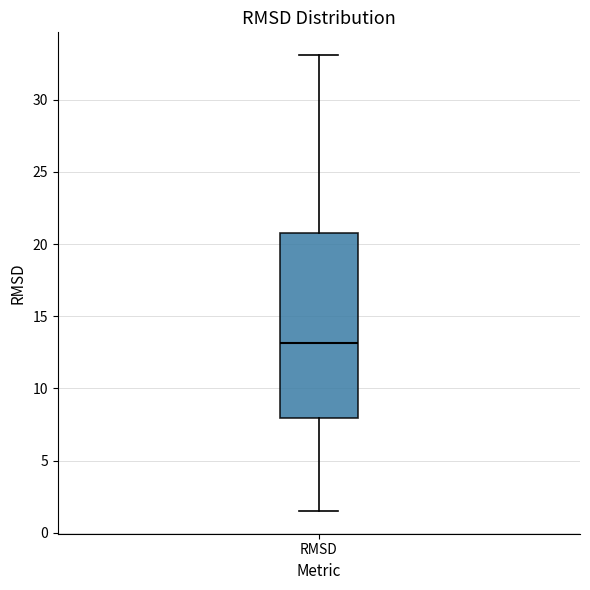

Transcribe this box plot: give where the median line is, the range the box spans, and where the two whiskers end, as read against the y-axis. The values are not printed on the chart, so give them approximately, as read against the axis.

median 13.0, box 8.0 to 21.0, whiskers 1.5 to 33.0